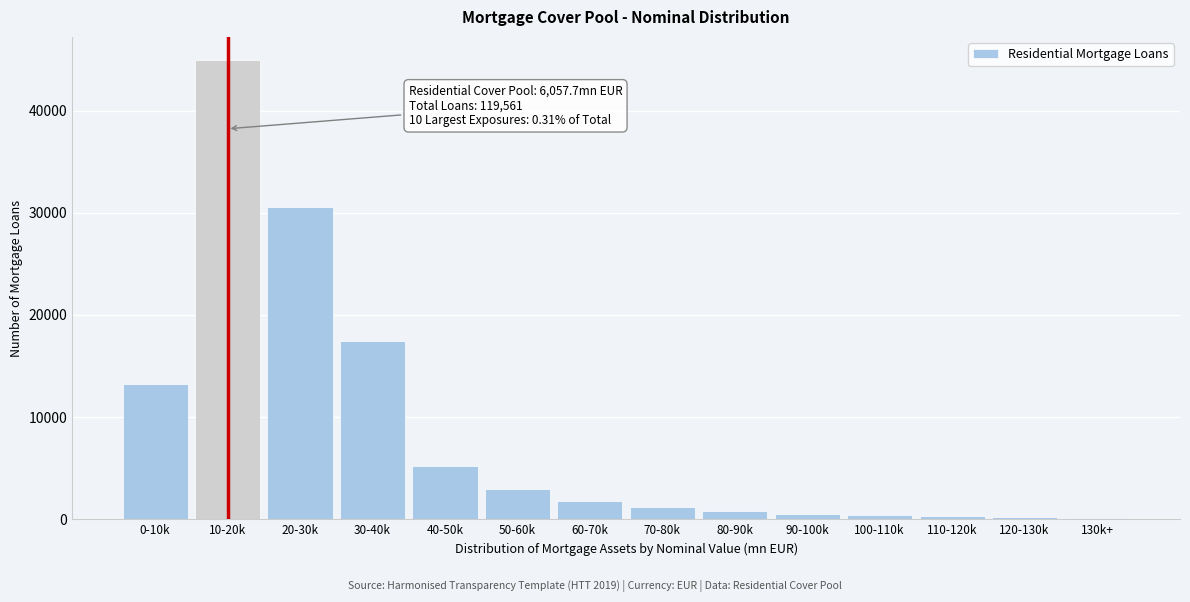

At which label is the value closest to 22530?

30-40k